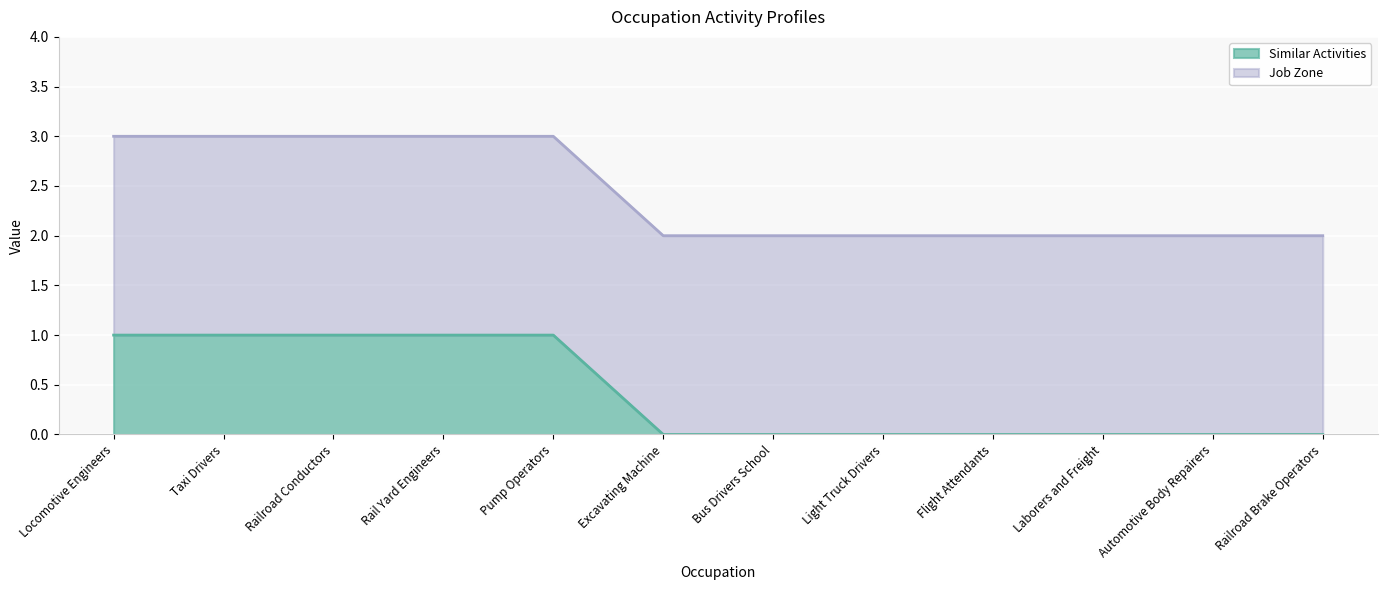

What position from the right is Pump Operators?

8